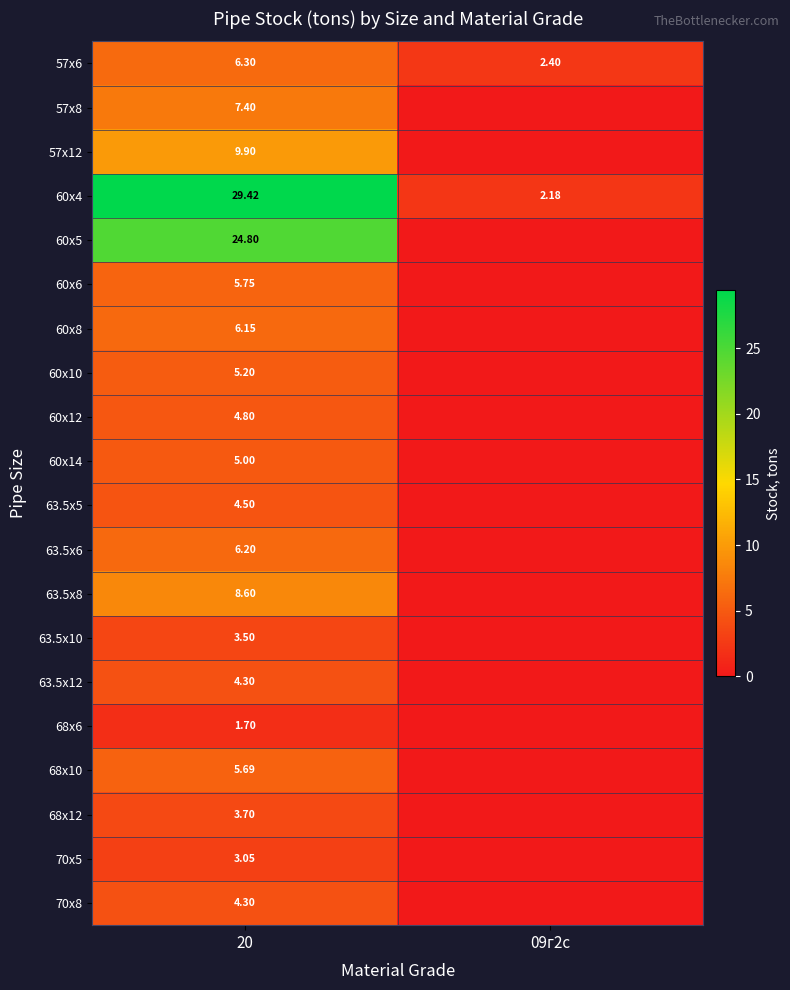

What is the total value across all series at 20?

150.3